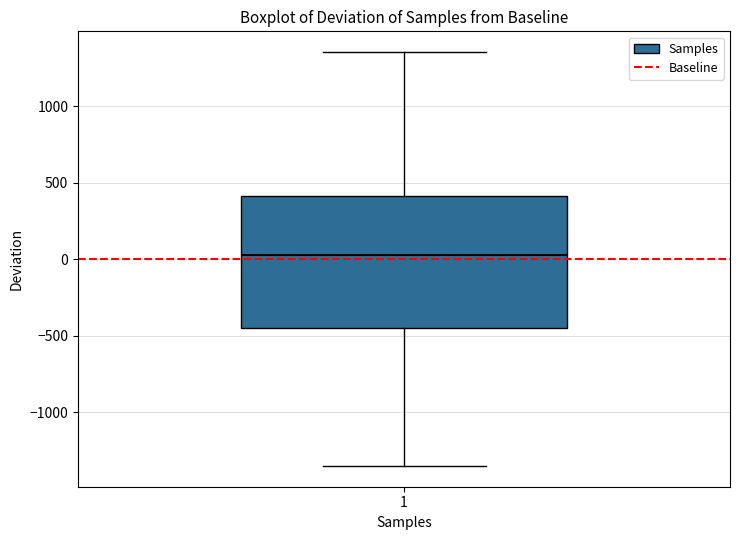

Transcribe this box plot: give where the median line is, the range the box spans, and where the two whiskers end, as read against the y-axis. The values are not printed on the chart, so give them approximately, as read against the axis.

median 50, box -450 to 400, whiskers -1350 to 1350